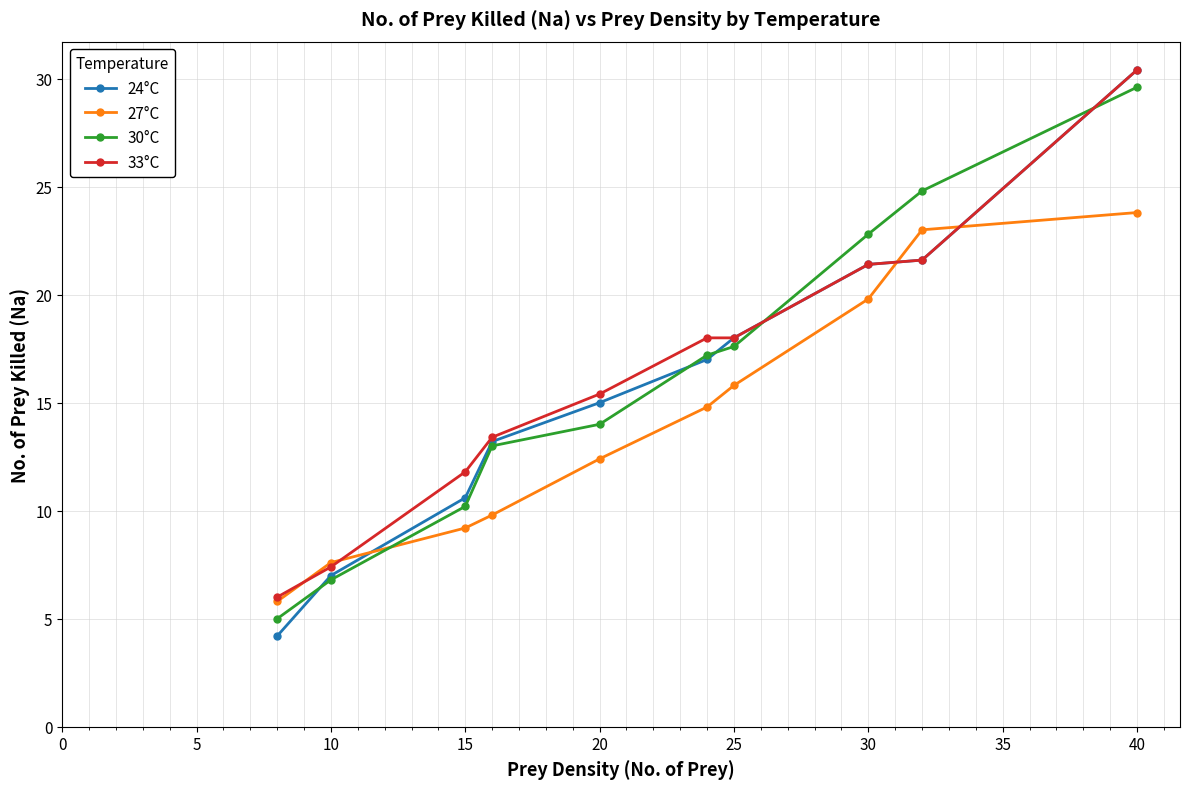

True or false: 24°C has more than 2 points higher than both neighbors.

False